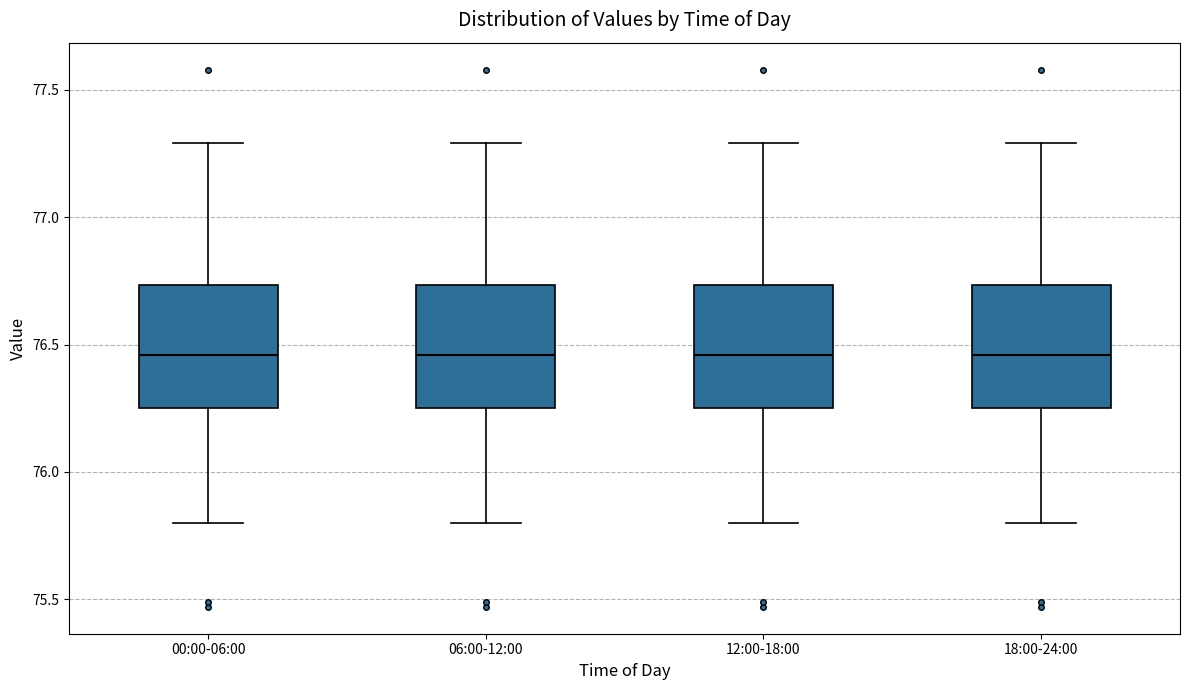

Reading left to right, read every box against the y-axis: the position of its median line, the range the box covers, and the ends of its whiskers. The values are not printed on the chart, so give them approximately, as read against the axis.

00:00-06:00: median 76.45, box 76.25 to 76.75, whiskers 75.80 to 77.30
06:00-12:00: median 76.45, box 76.25 to 76.75, whiskers 75.80 to 77.30
12:00-18:00: median 76.45, box 76.25 to 76.75, whiskers 75.80 to 77.30
18:00-24:00: median 76.45, box 76.25 to 76.75, whiskers 75.80 to 77.30